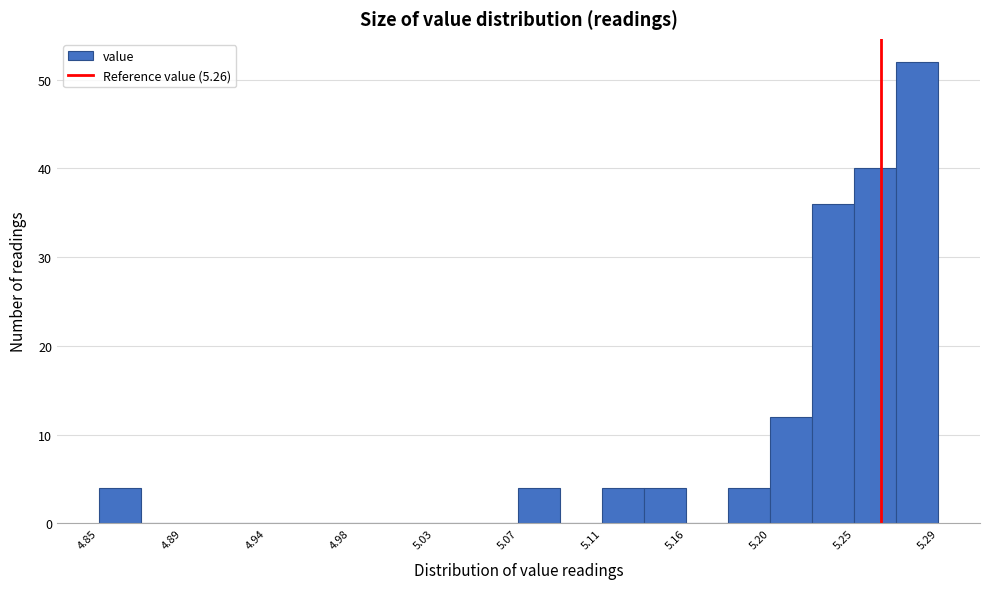

How tall is the bar that spans 5.114 to 5.136 on the x-axis? Neither the bar edges nor the heights are printed on the chart, so give them approximately, as read against the axes.

4